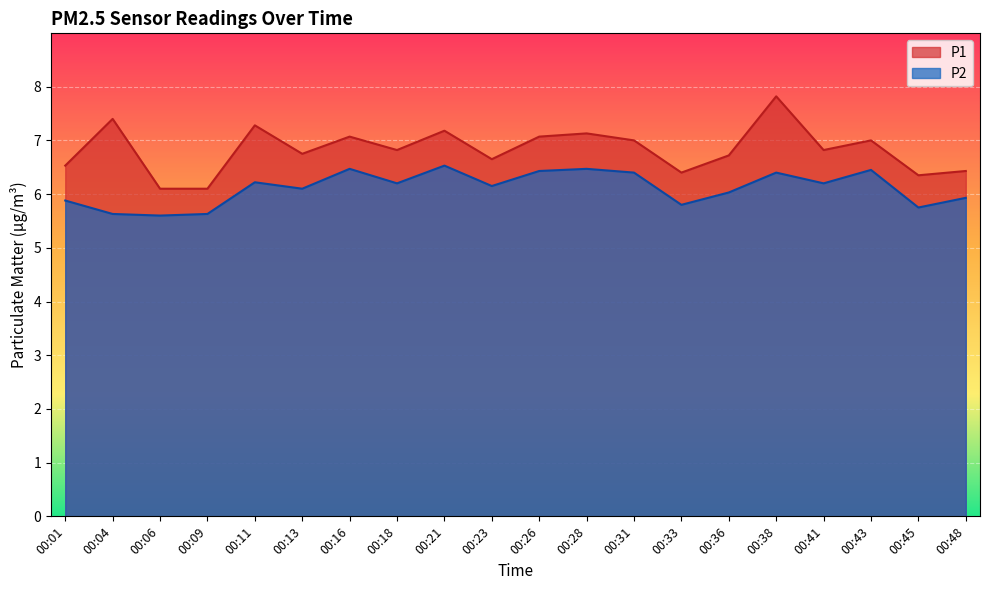

Which category has the highest value across all series?

00:38